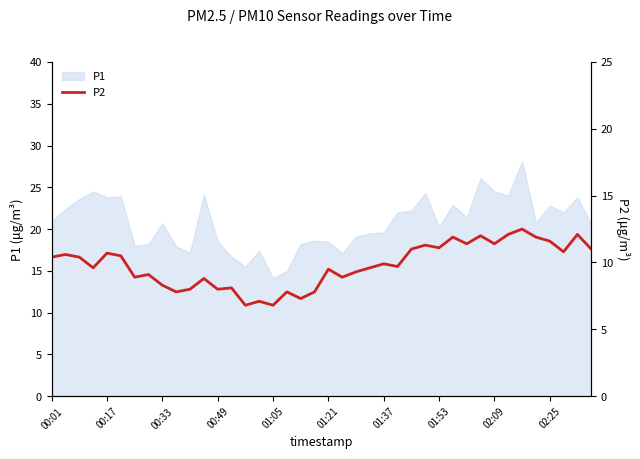

What is the approximate value at 10?

8.0